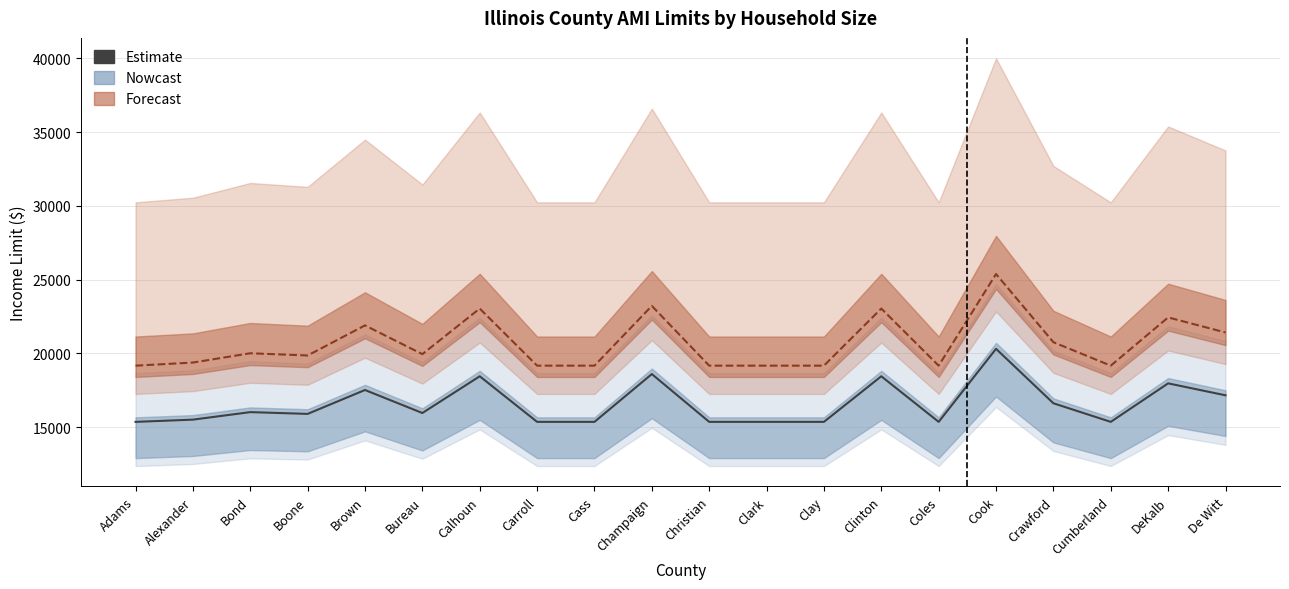

Reading left to right, list all the values displayed in this chart.

15360	15510	16020	15900	17520	15960	18450	15360	15360	18600	15360	15360	15360	18450	15360	20310	16620	15360	17970	17160